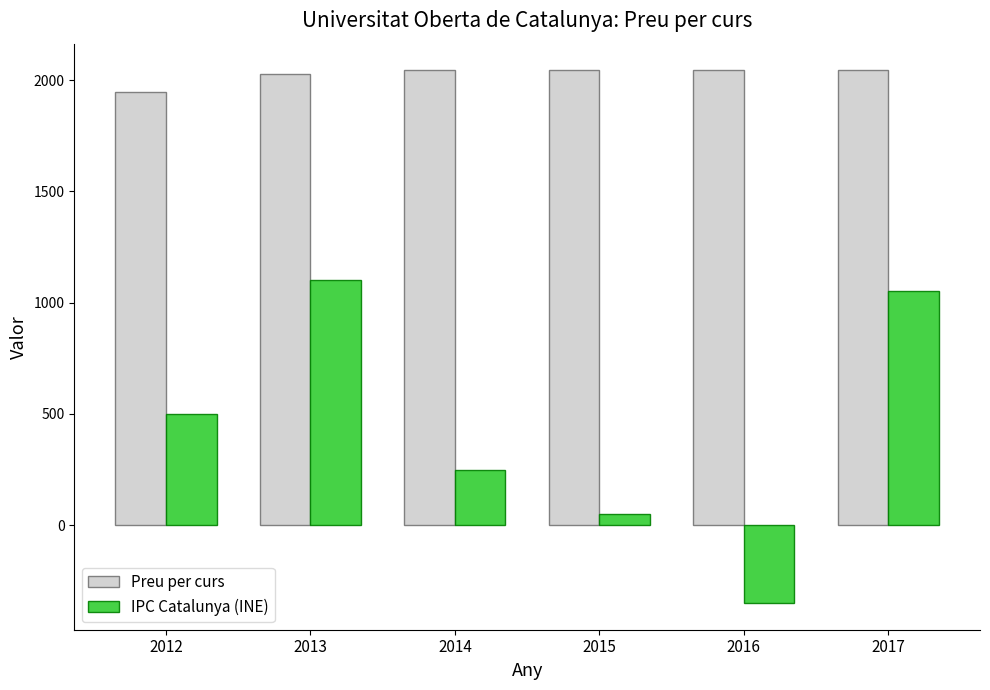

Rank the series by their maximum value, from lowest to highest.

IPC Catalunya (INE), Preu per curs